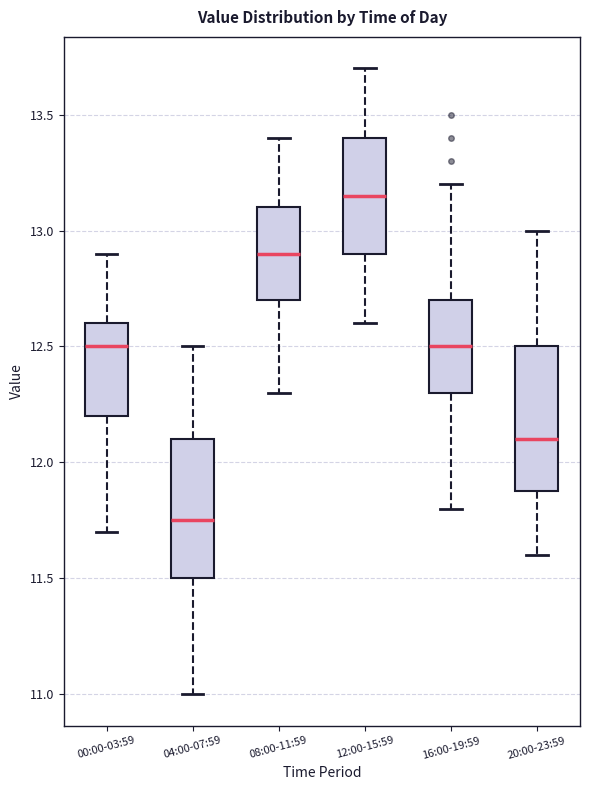

Reading left to right, read every box against the y-axis: the position of its median line, the range the box covers, and the ends of its whiskers. The values are not printed on the chart, so give them approximately, as read against the axis.

00:00-03:59: median 12.50, box 12.20 to 12.60, whiskers 11.70 to 12.90
04:00-07:59: median 11.75, box 11.50 to 12.10, whiskers 11.00 to 12.50
08:00-11:59: median 12.90, box 12.70 to 13.10, whiskers 12.30 to 13.40
12:00-15:59: median 13.15, box 12.90 to 13.40, whiskers 12.60 to 13.70
16:00-19:59: median 12.50, box 12.30 to 12.70, whiskers 11.80 to 13.20
20:00-23:59: median 12.10, box 11.90 to 12.50, whiskers 11.60 to 13.00